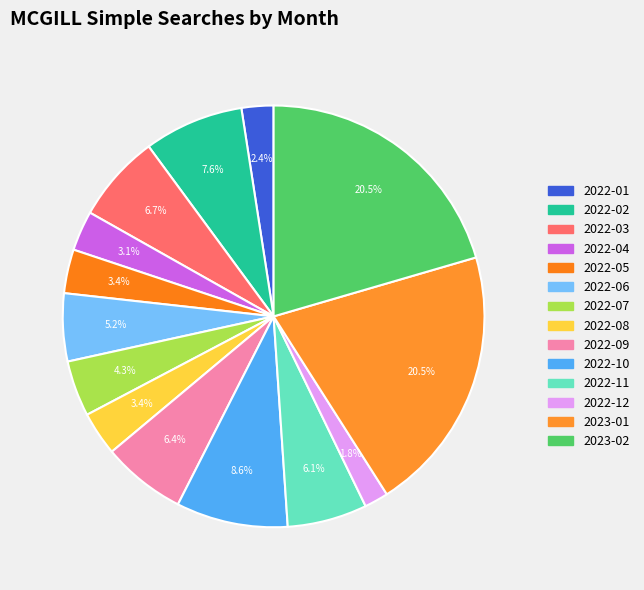

How many slices are in this pie chart?

14